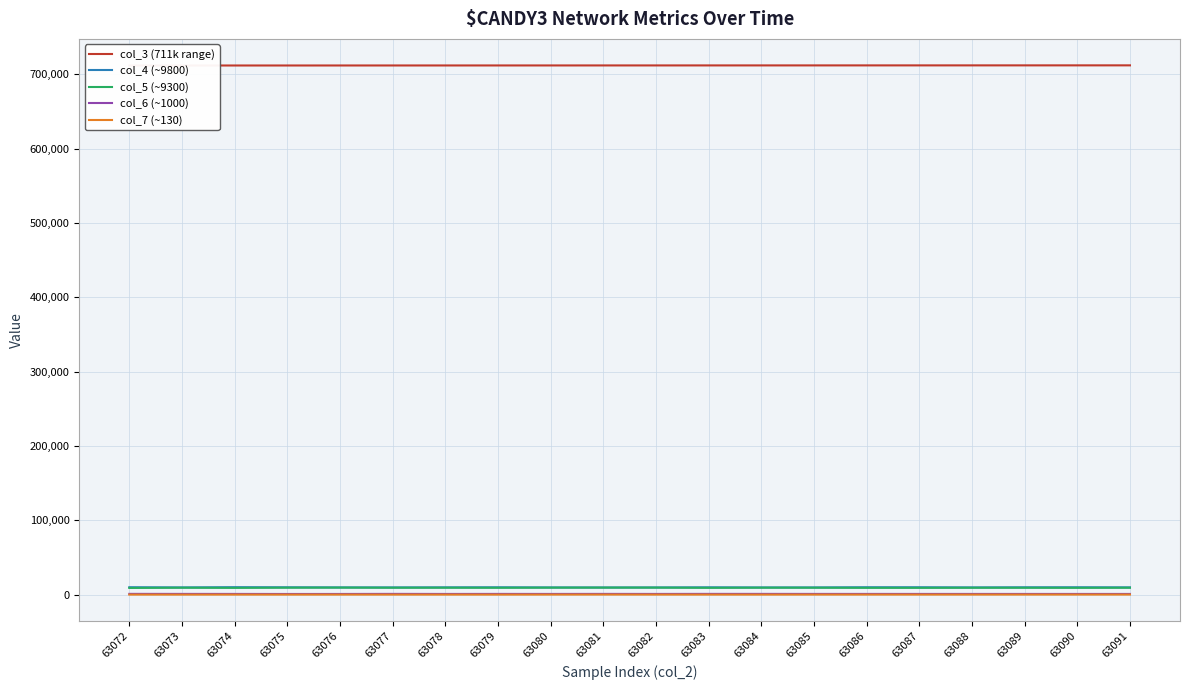

Which label corresponds to the largest value in the chart?

63091